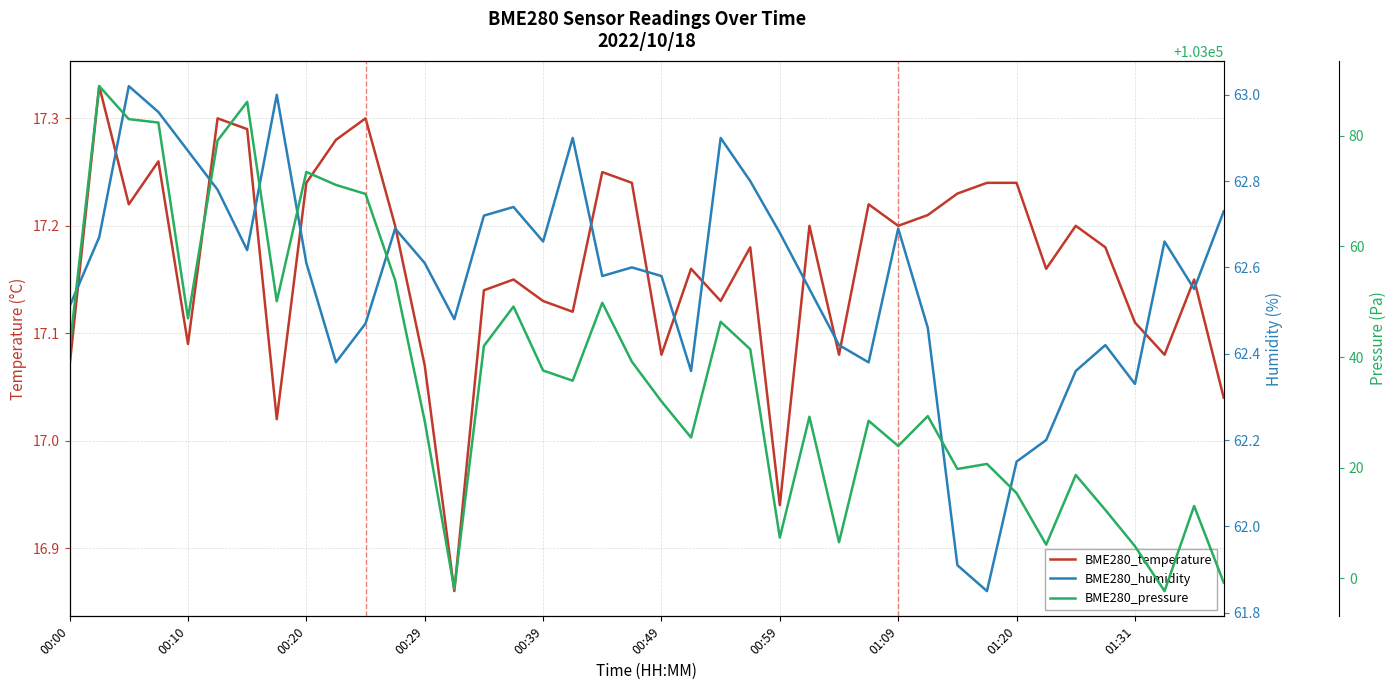

True or false: BME280_pressure and BME280_humidity cross at least once.

False